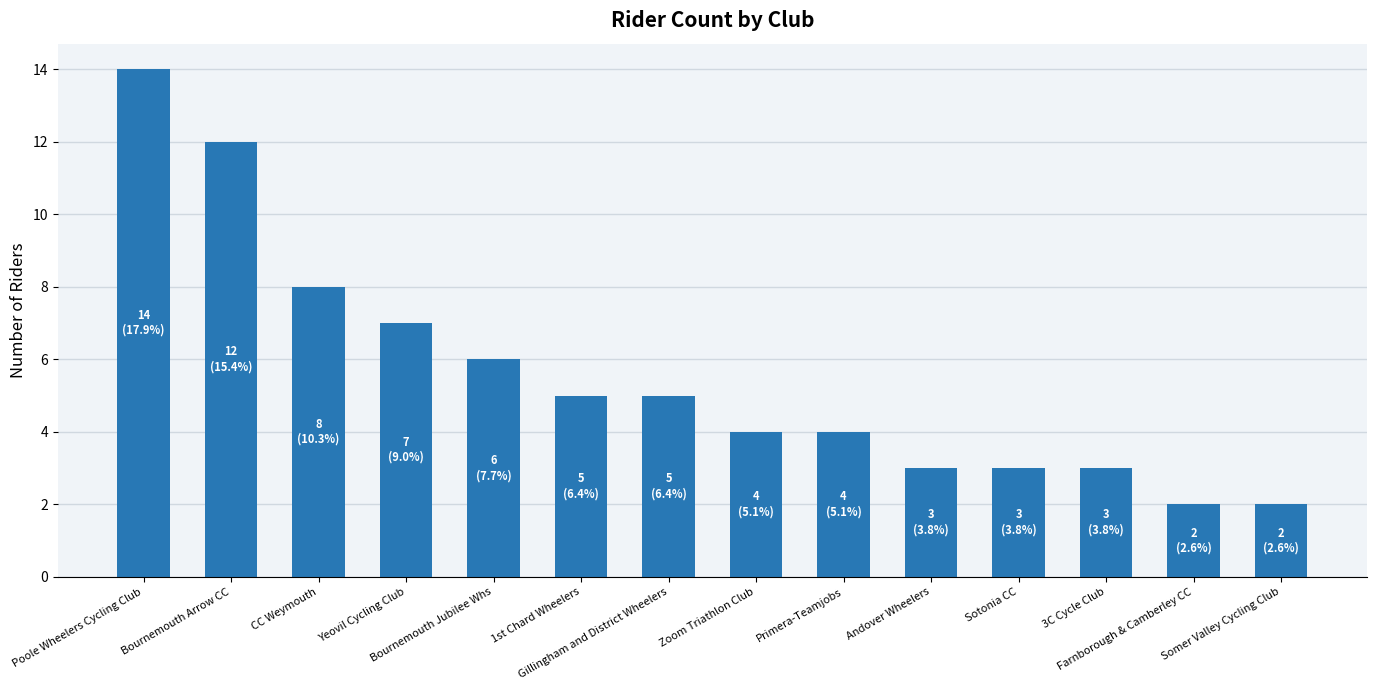

What is the value of the 13th bar from the left?

2